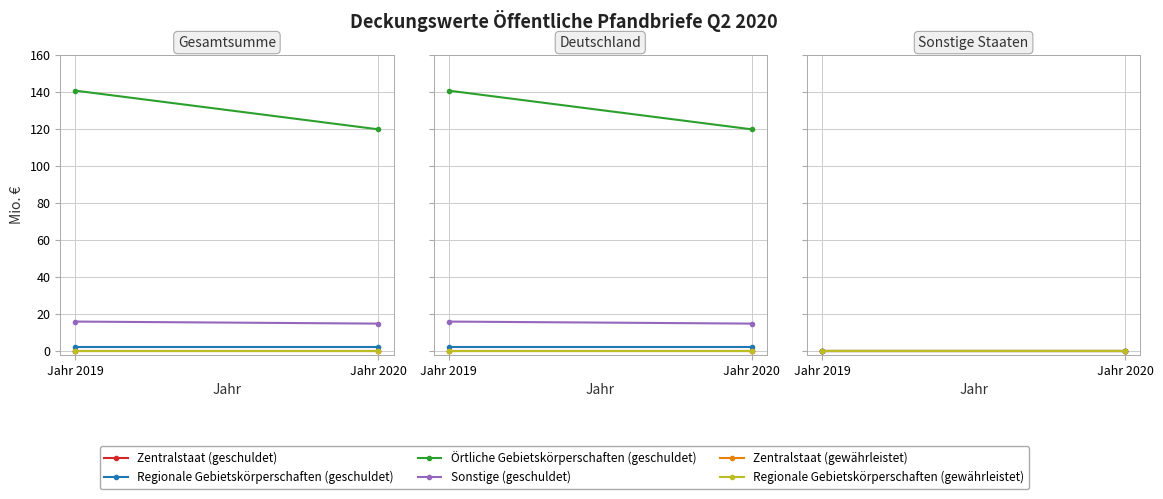

How many series are shown in this chart?

6